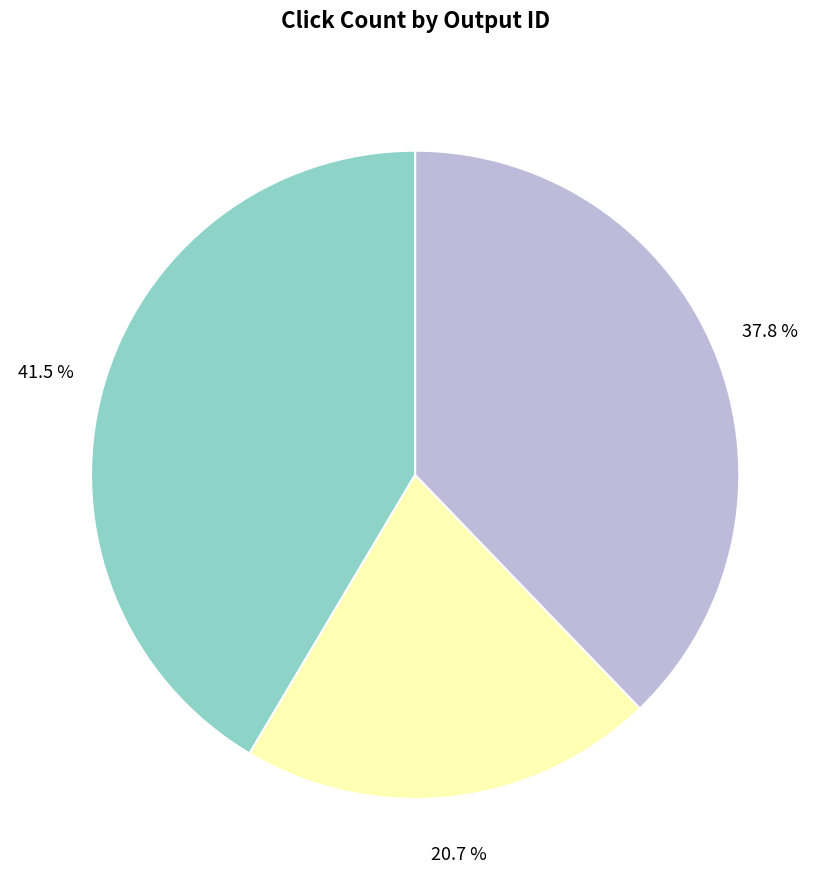

Does any single category account for the majority?

No